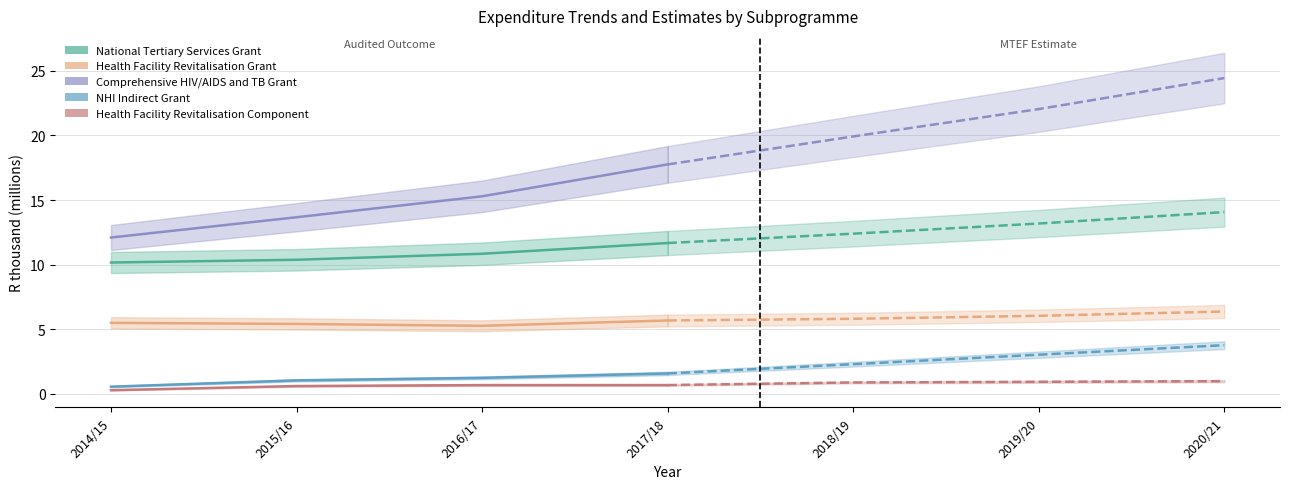

Where is Comprehensive HIV/AIDS and TB Grant nearest to the value 14?

2015/16